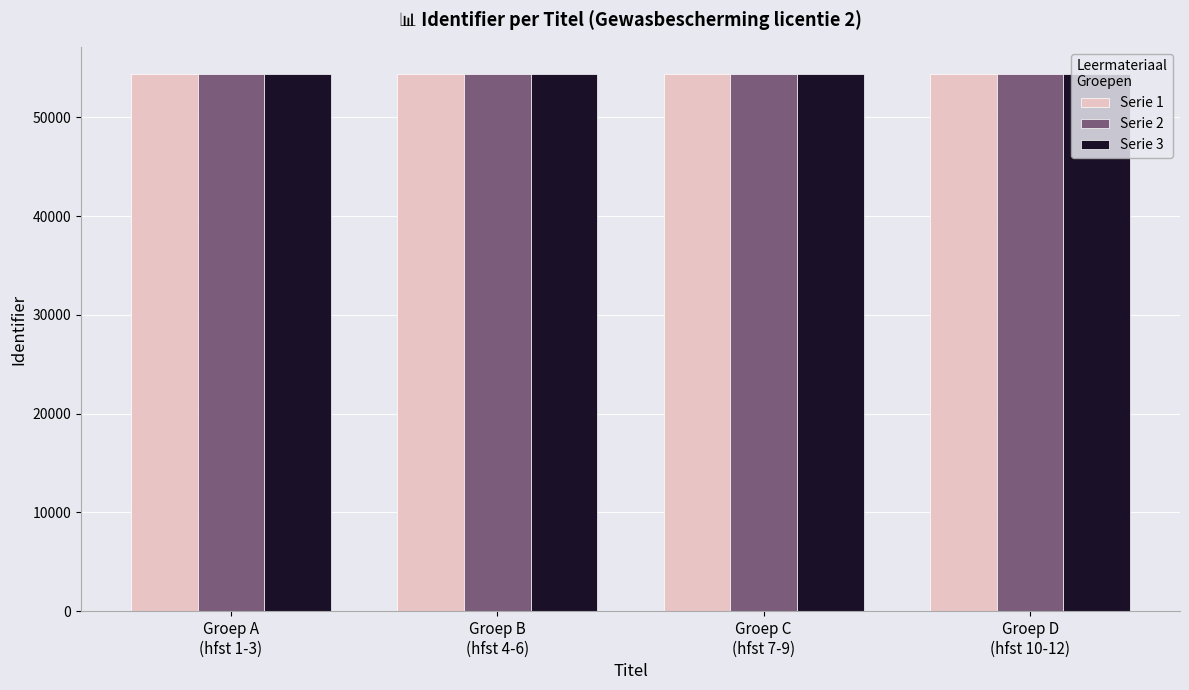

What is the sum of all Serie 3 values?

217626